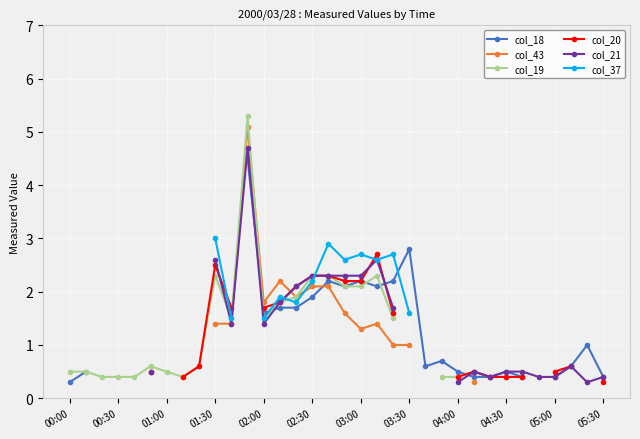

Where is col_19 nearest to the value 2?

14